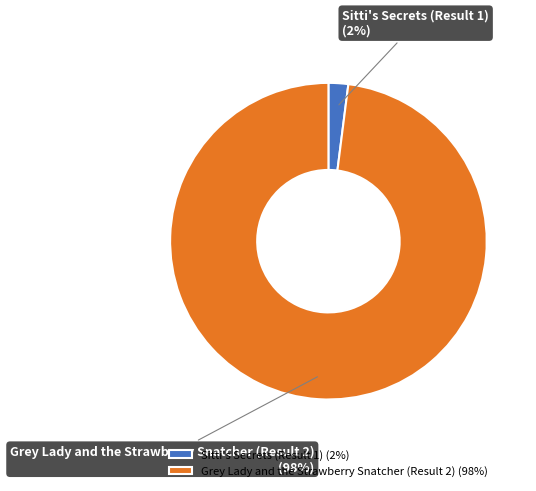

Which has a higher value, Sitti's Secrets (Result 1) or Grey Lady and the Strawberry Snatcher (Result 2)?

Grey Lady and the Strawberry Snatcher (Result 2)